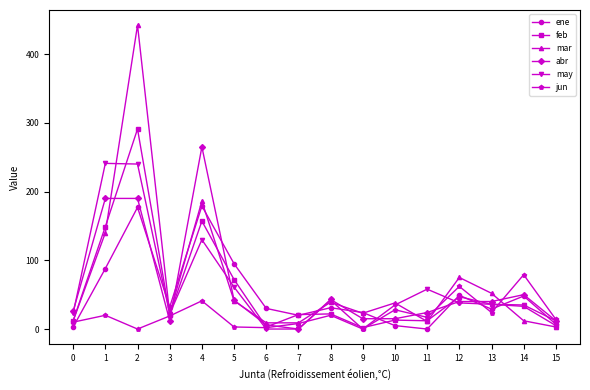

How many data points in jun are less than 19?

8